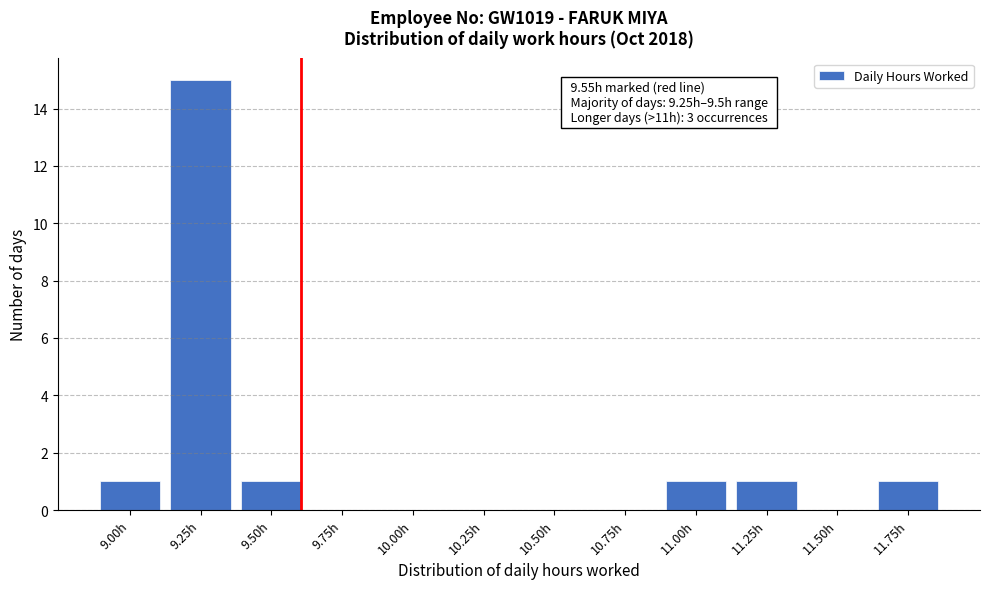

Reading left to right, list all the values displayed in this chart.

9.00h=1	9.25h=15	9.50h=1	9.75h=0	10.00h=0	10.25h=0	10.50h=0	10.75h=0	11.00h=1	11.25h=1	11.50h=0	11.75h=1